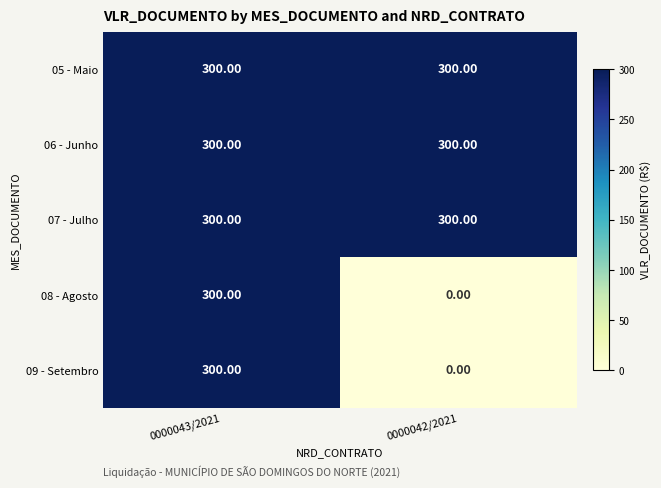

What is the spread (max minus min) of values at 0000042/2021?

300